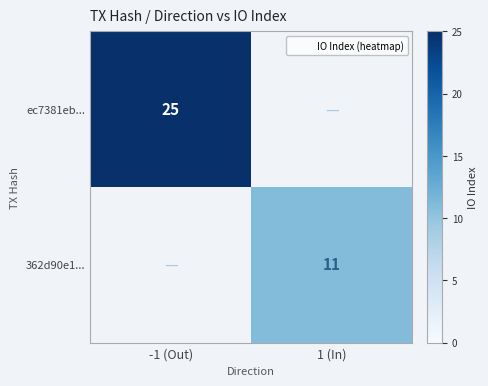

At 1 (In), list the series in order from smallest to largest.

ec7381eb..., 362d90e1...